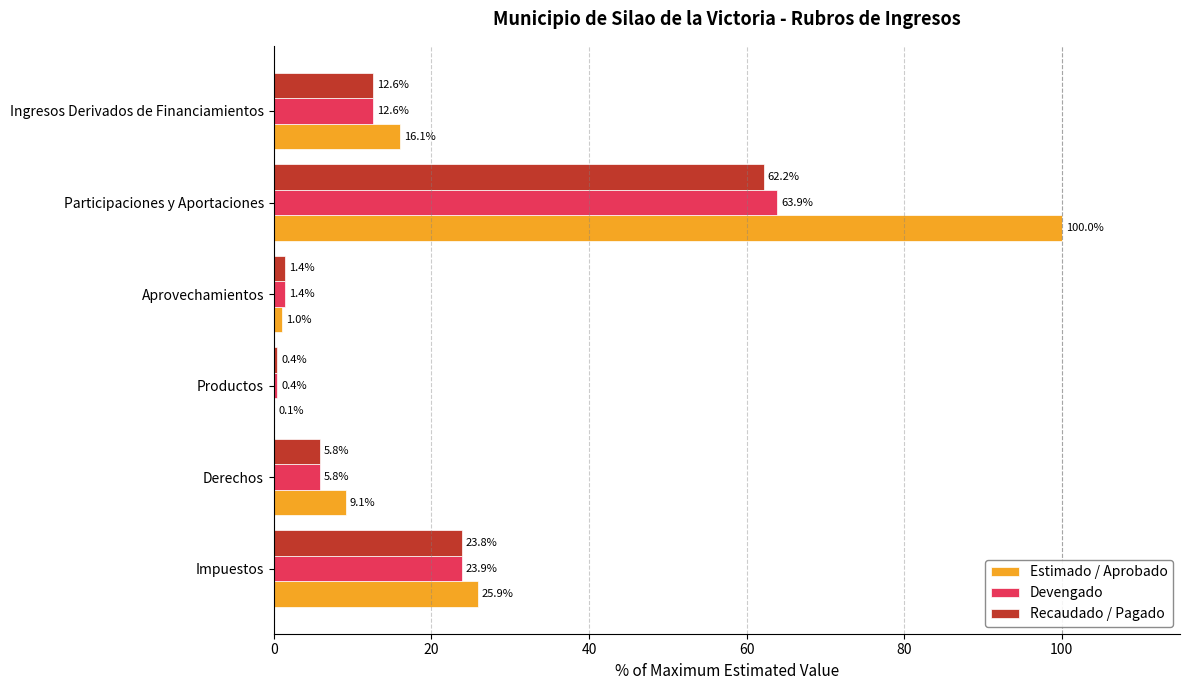

The Recaudado / Pagado series shows 62.2 at Participaciones y Aportaciones. True or false?

True